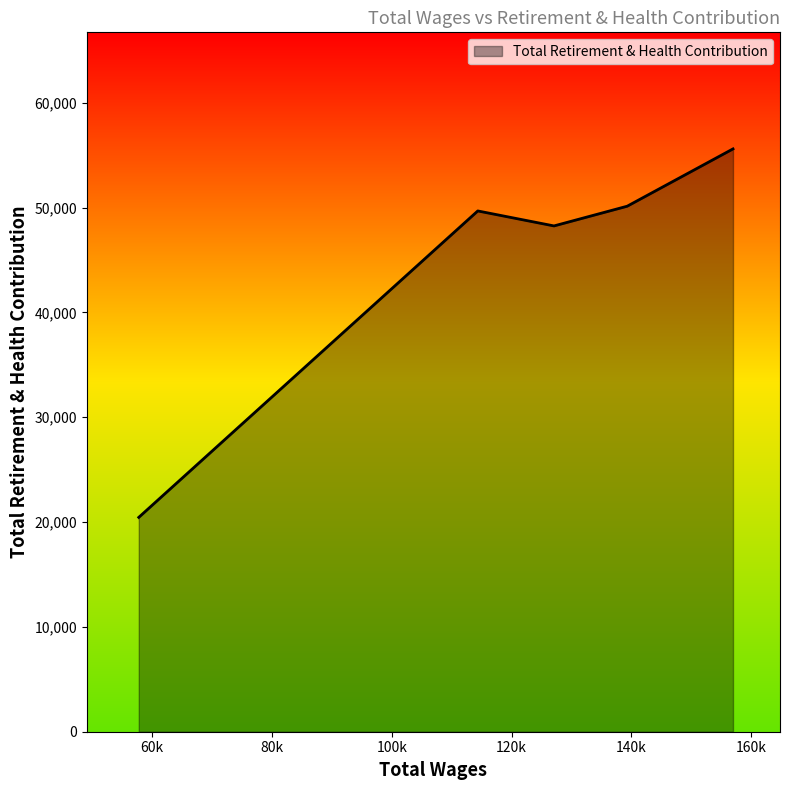

True or false: the data has more than 1 interior local peaks.

False